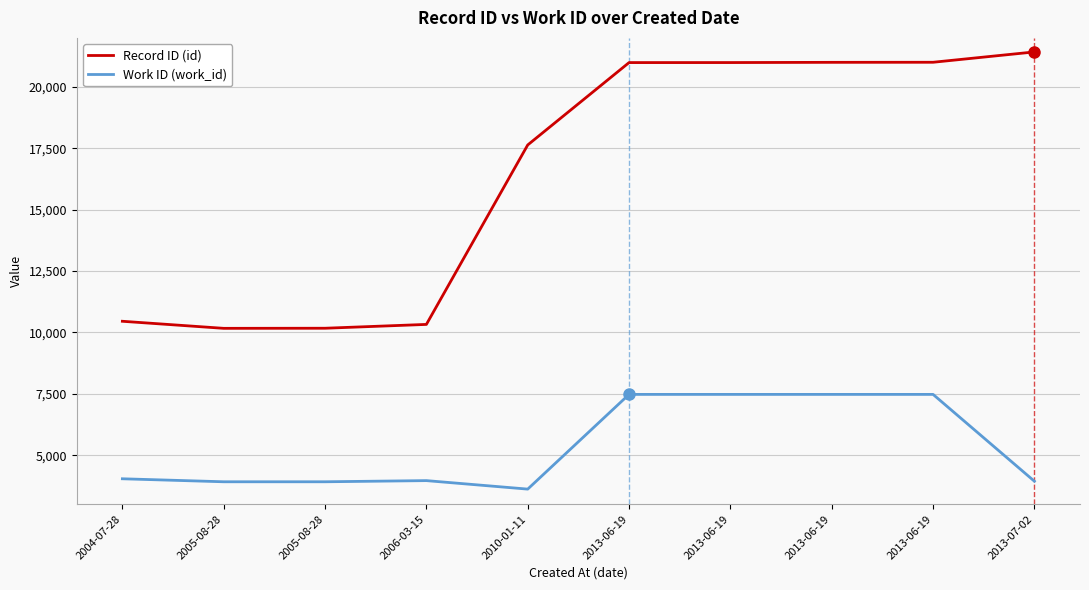

At which label does Record ID (id) first exceed 20994?

2013-06-19